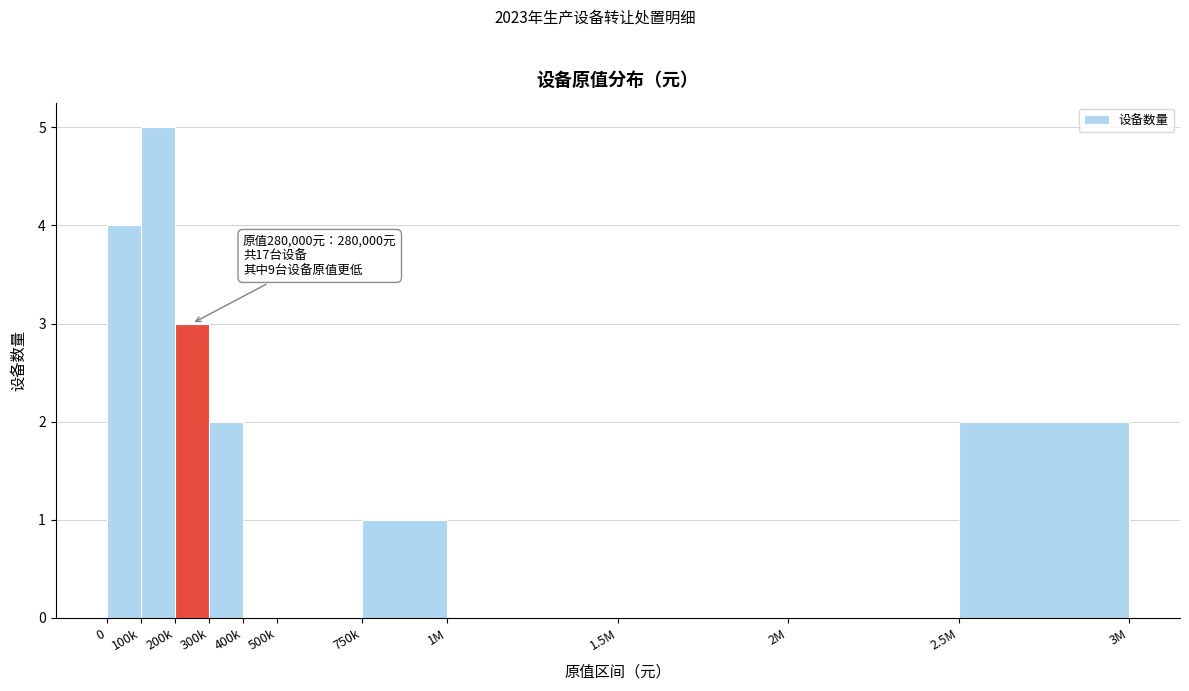

Reading left to right, list all the values displayed in this chart.

0=4	100k=5	200k=3	300k=2	400k=0	500k=0	750k=1	1M=0	1.5M=0	2M=0	2.5M=2